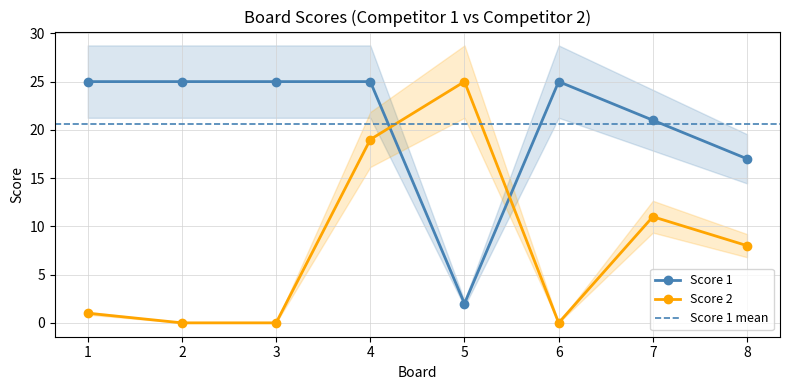

List the labels in order of Score 1 value, largest first.

1, 2, 3, 4, 6, 7, 8, 5